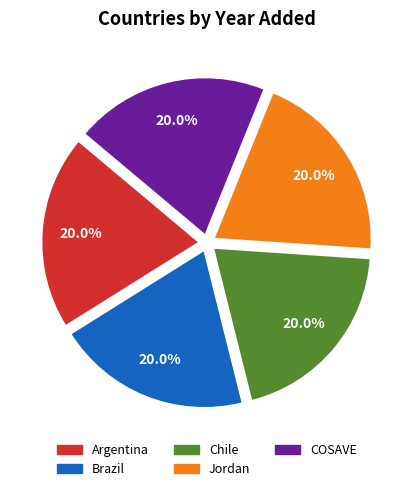

Combined, what portion of the pie is Argentina and COSAVE?

40.0%